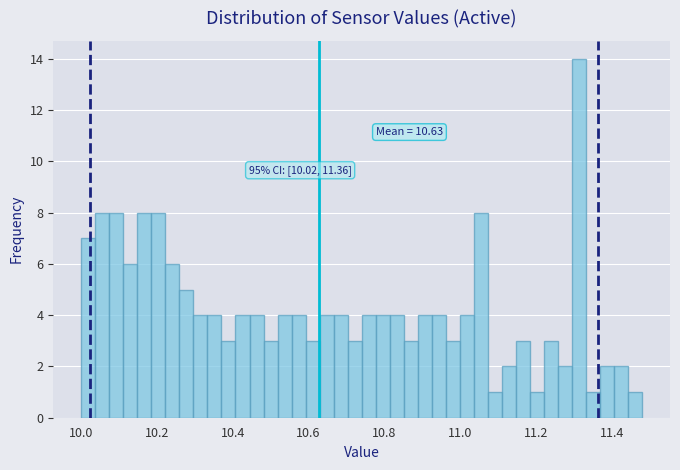

Around what value on the x-axis is the tallest bar? Give the approximate position of its centre, as read against the axis.

11.32